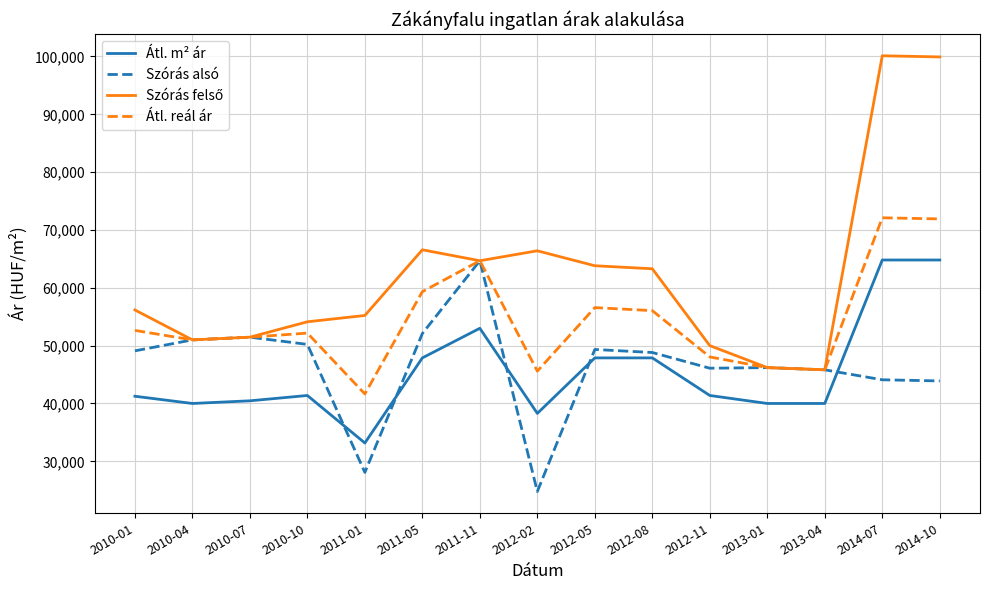

Where do Átl. m² ár and Szórás alsó first cross each other?

2010-10 and 2011-01